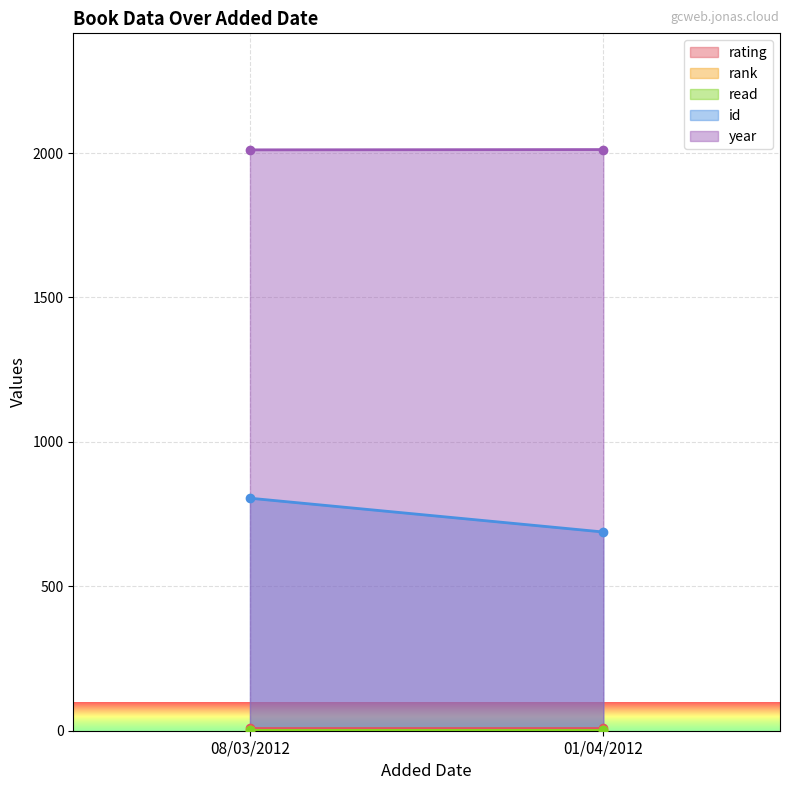

Rank the series by their maximum value, from lowest to highest.

rank, read, rating, id, year